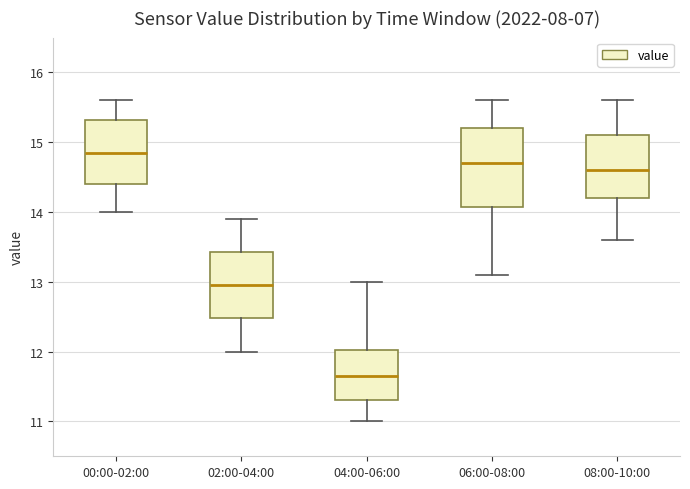

Reading left to right, transcribe this box plot: for each box, give where its median line is, the range the box spans, and where its two whiskers end, as read against the y-axis. The values are not printed on the chart, so give them approximately, as read against the axis.

00:00-02:00: median 14.9, box 14.4 to 15.3, whiskers 14.0 to 15.6
02:00-04:00: median 13.0, box 12.5 to 13.4, whiskers 12.0 to 13.9
04:00-06:00: median 11.7, box 11.3 to 12.0, whiskers 11.0 to 13.0
06:00-08:00: median 14.7, box 14.1 to 15.2, whiskers 13.1 to 15.6
08:00-10:00: median 14.6, box 14.2 to 15.1, whiskers 13.6 to 15.6